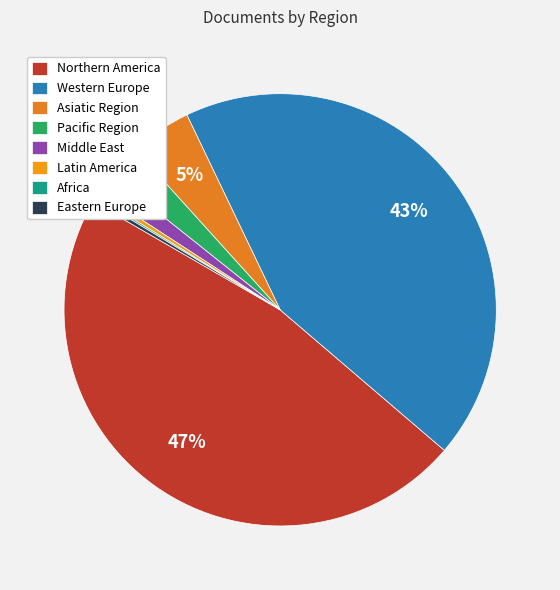

Count the number of slices in the pie.

8